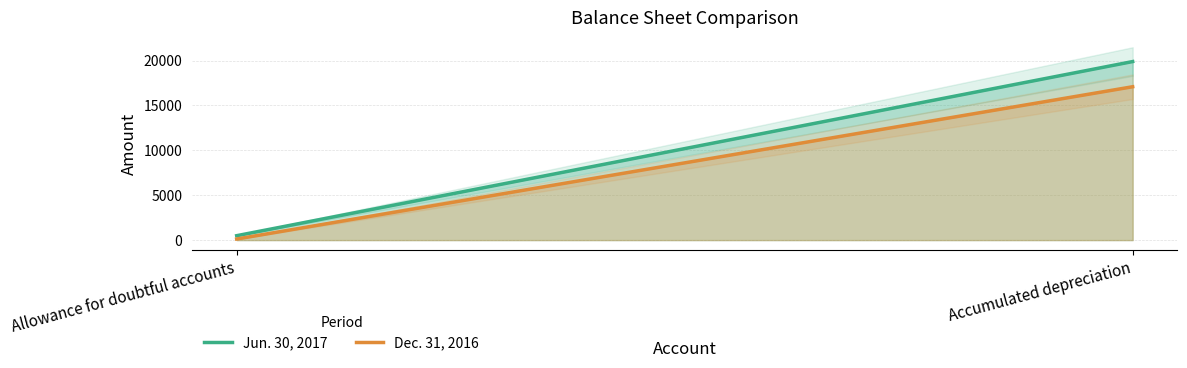

What position from the left is Accumulated depreciation?

2